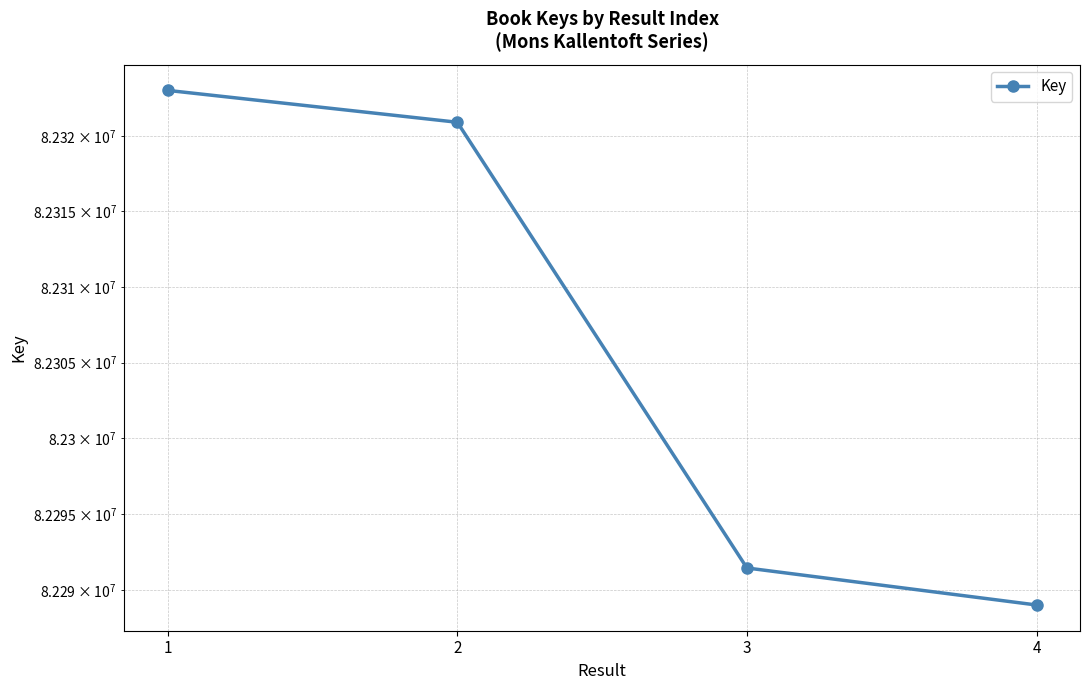

Where is the data nearest to the value 82305996?

3